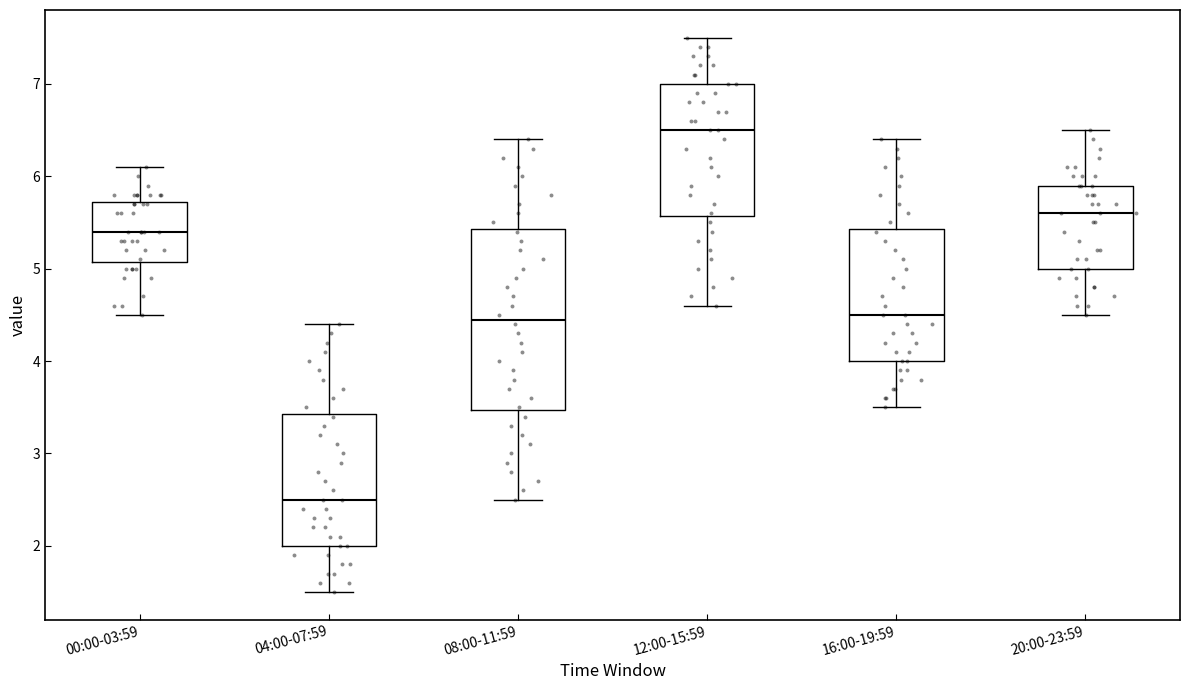

Reading left to right, read every box against the y-axis: the position of its median line, the range the box covers, and the ends of its whiskers. The values are not printed on the chart, so give them approximately, as read against the axis.

00:00-03:59: median 5.4, box 5.1 to 5.7, whiskers 4.5 to 6.1
04:00-07:59: median 2.5, box 2.0 to 3.4, whiskers 1.5 to 4.4
08:00-11:59: median 4.5, box 3.5 to 5.4, whiskers 2.5 to 6.4
12:00-15:59: median 6.5, box 5.6 to 7.0, whiskers 4.6 to 7.5
16:00-19:59: median 4.5, box 4.0 to 5.4, whiskers 3.5 to 6.4
20:00-23:59: median 5.6, box 5.0 to 5.9, whiskers 4.5 to 6.5